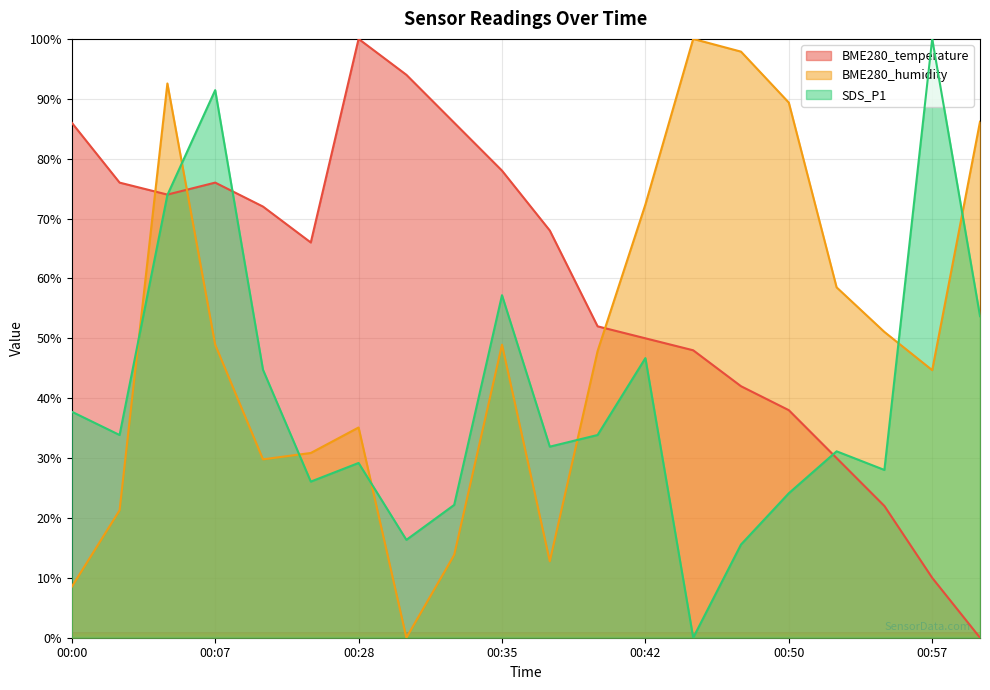

How many values in SDS_P1 are above zero?

19